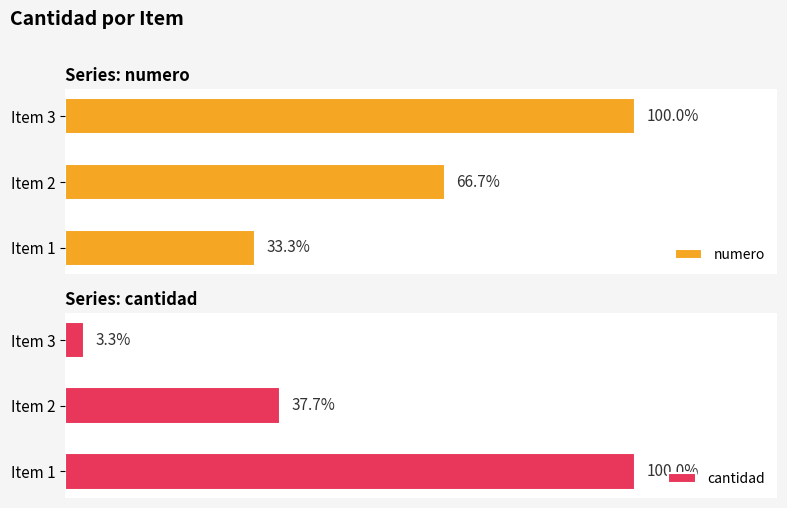

Reading left to right, what are all the values shown in this chart?

numero: 1	2	3
cantidad: 456	172	15